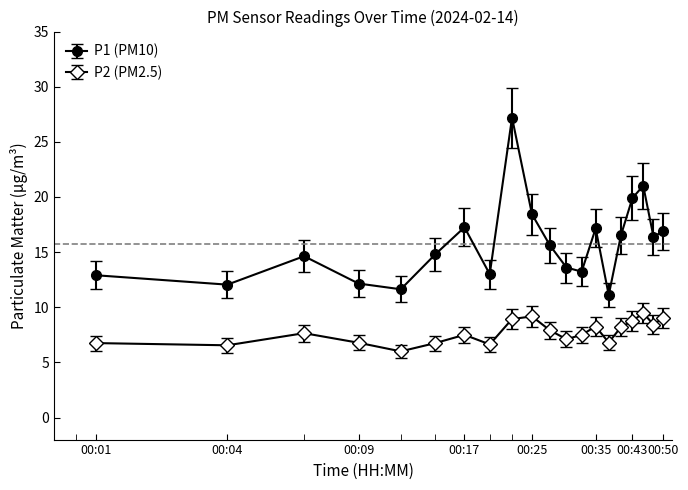

What is the minimum value shown in the chart?

6.0